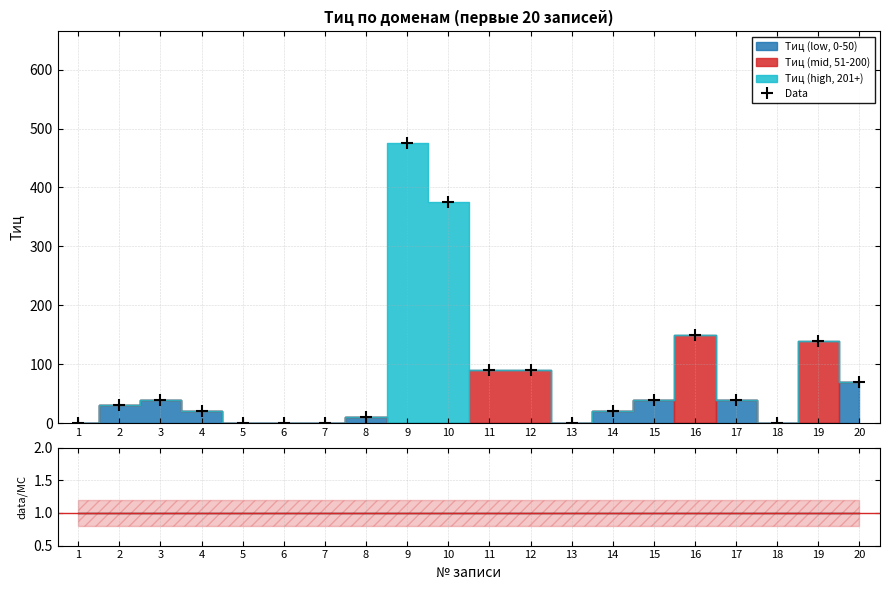

At how many categories does at least one series exceed 210?

2